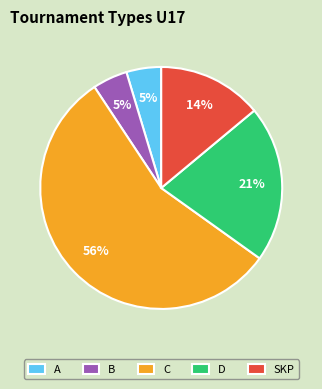

Count the number of slices in the pie.

5